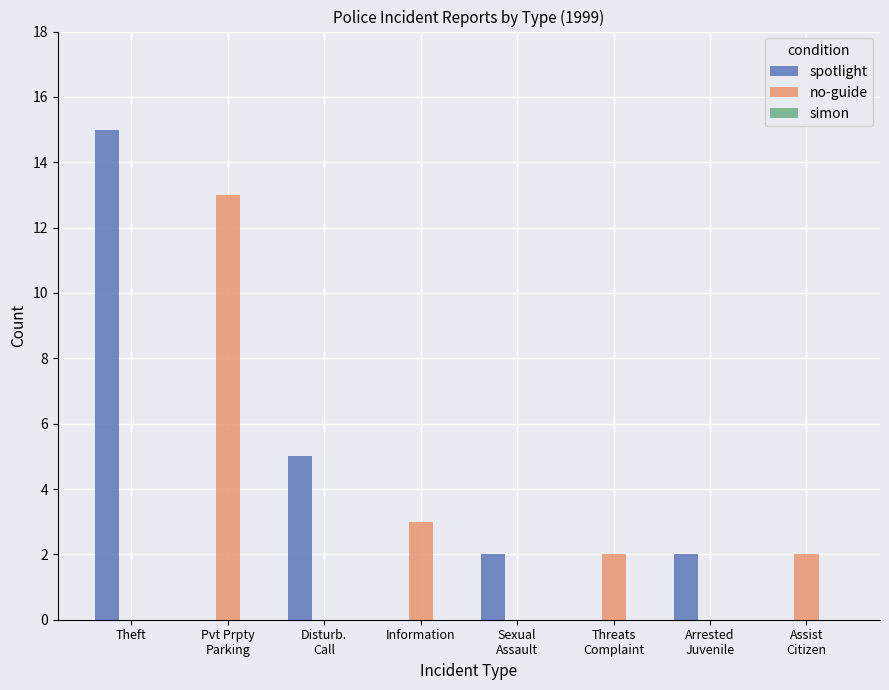

At which label does no-guide first exceed 2?

Pvt Prpty
Parking